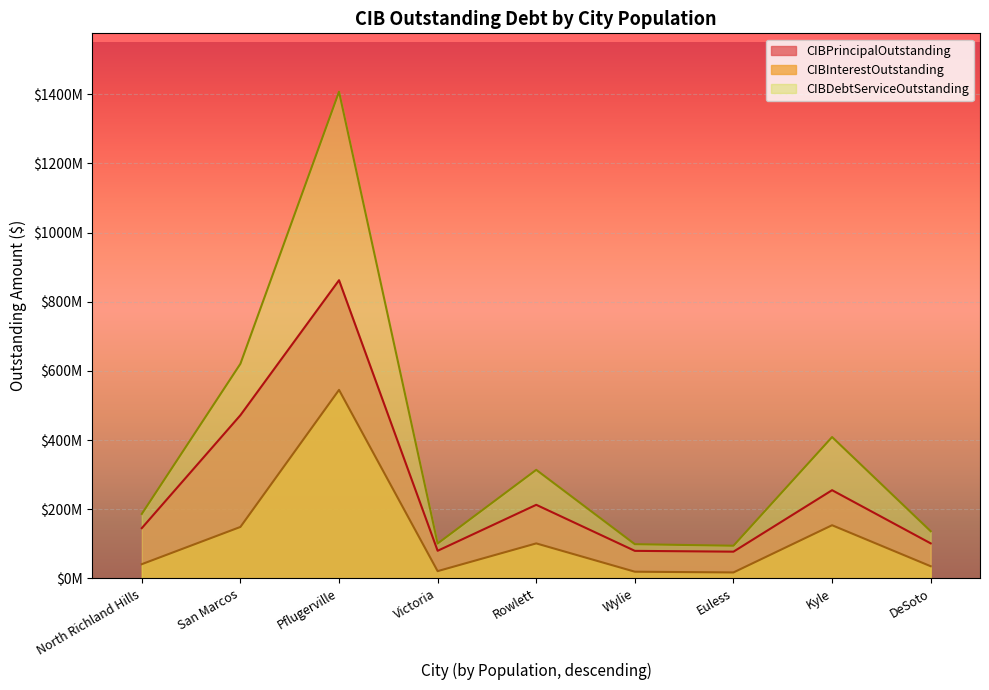

Is the value of CIBInterestOutstanding at Pflugerville greater than the value of CIBDebtServiceOutstanding at San Marcos?

No